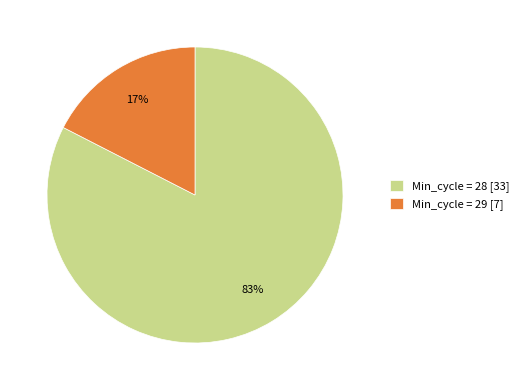

The Min_cycle = 29 [7] slice represents 30% of the pie. True or false?

False